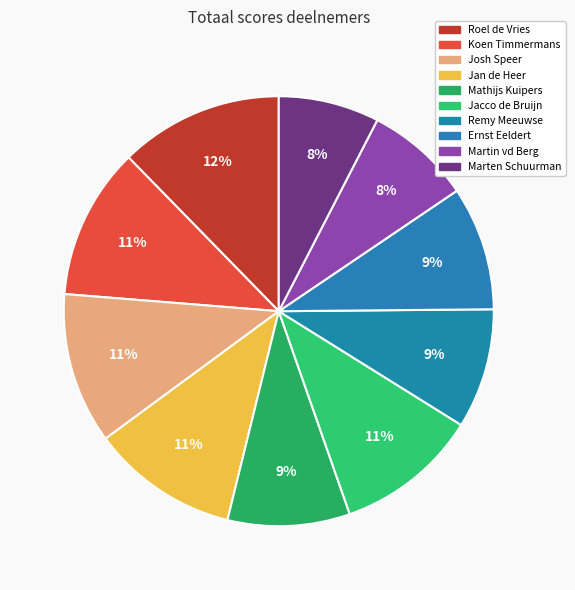

What is the change in value from Jan de Heer to Marten Schuurman?

-82.1